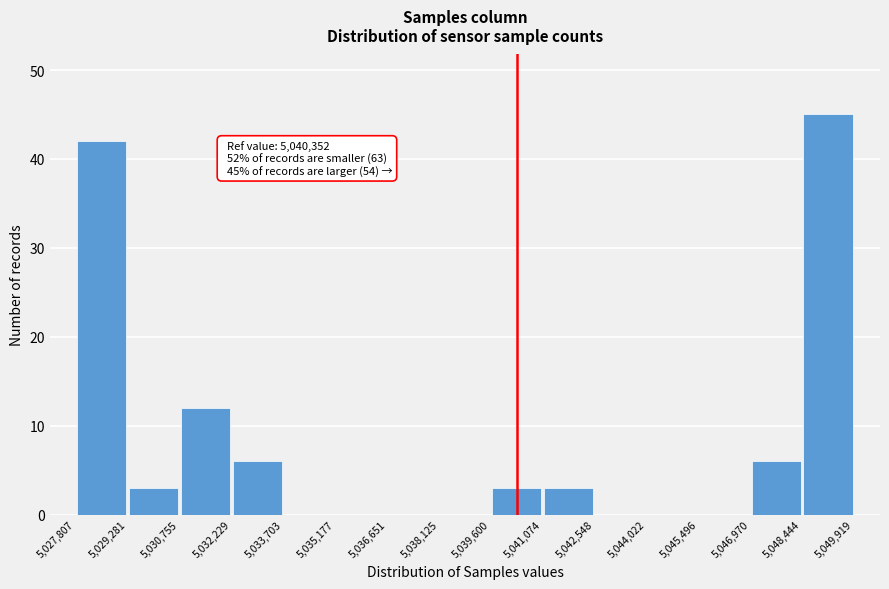

Over which range of the x-axis is the bar tallest?

5,048,444 to 5,049,919